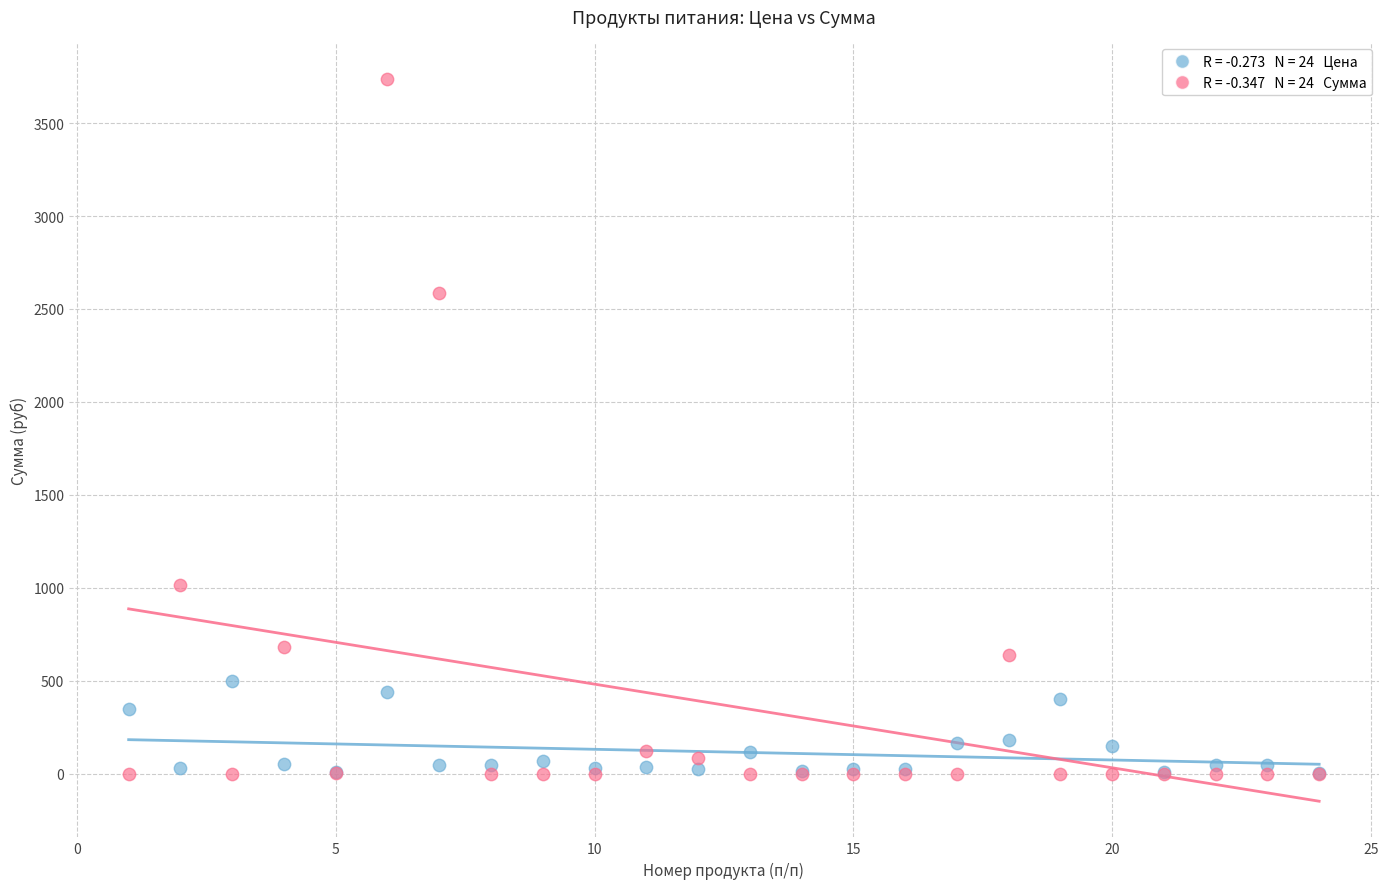

Across all series, what Y value is closest to 1869?

2586.2